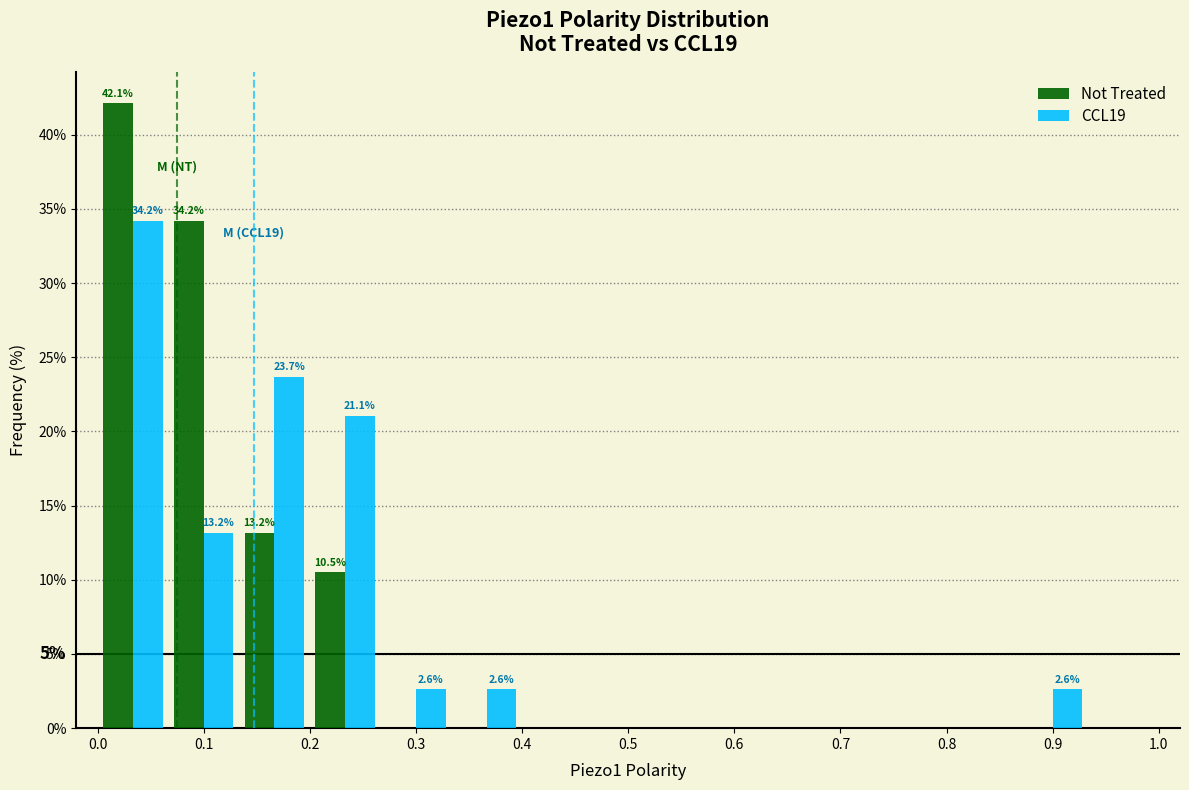

In the CCL19 series, which range on the x-axis has the tallest bar?

0.00 to 0.07